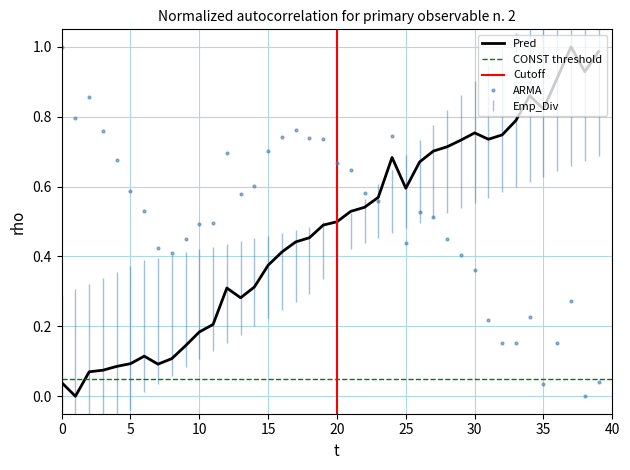

What is the spread (max minus min) of values at 30?

0.4